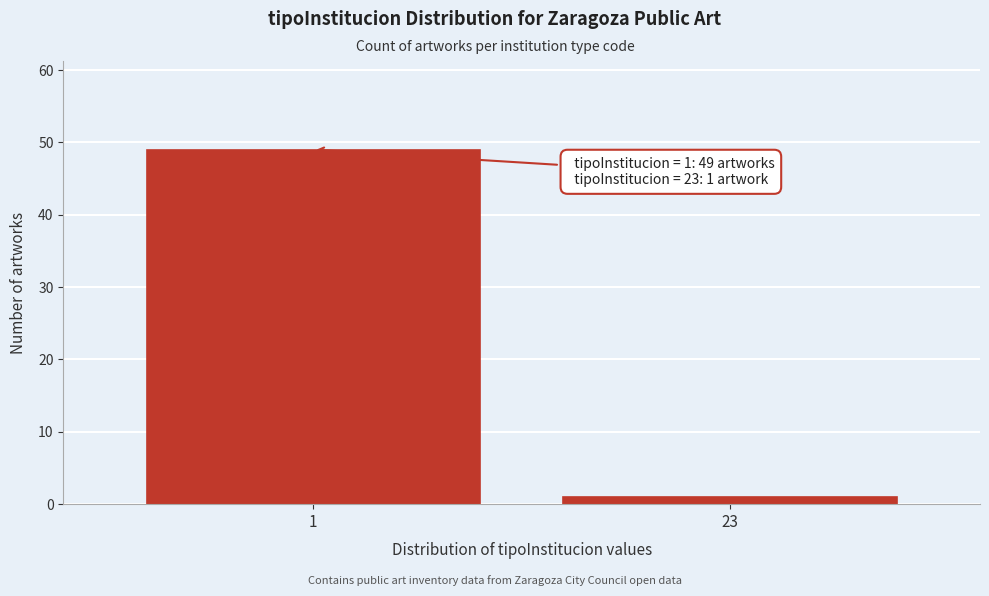

Reading left to right, transcribe all the data shown in this chart.

49	1